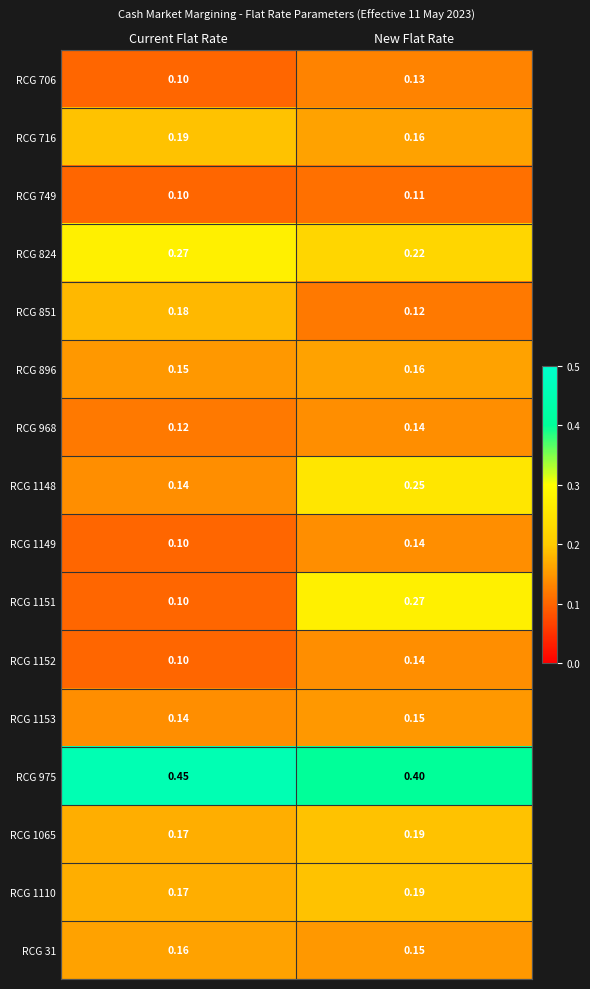

At which category does the chart reach its peak across all series?

Current Flat Rate